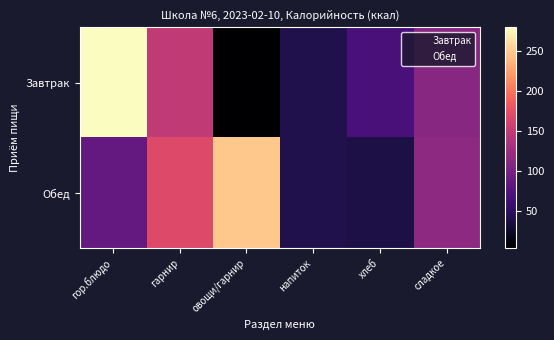

Rank the series by their average value, from lowest to highest.

Завтрак, Обед